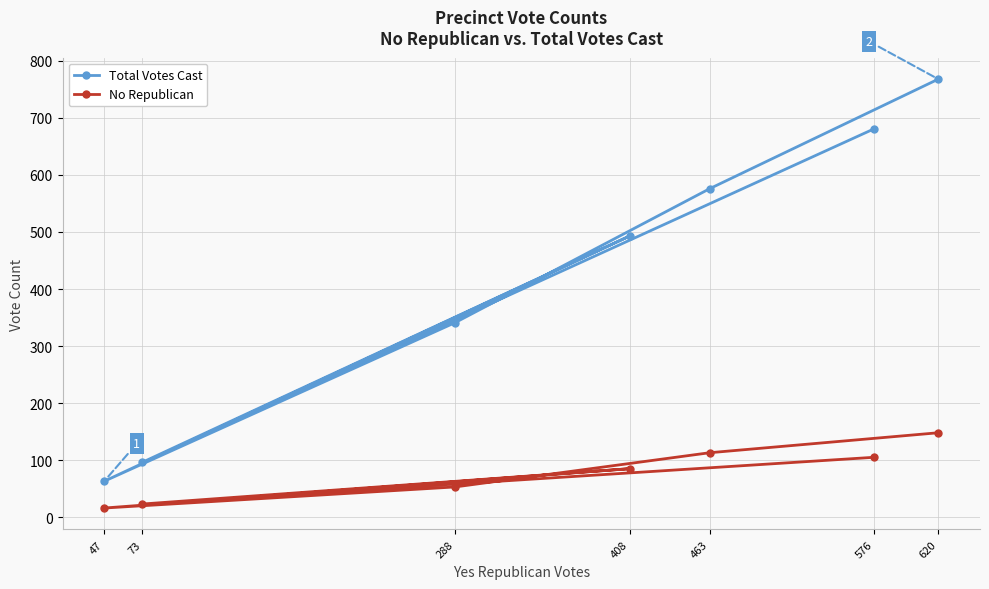

Which category has the highest value across all series?

620